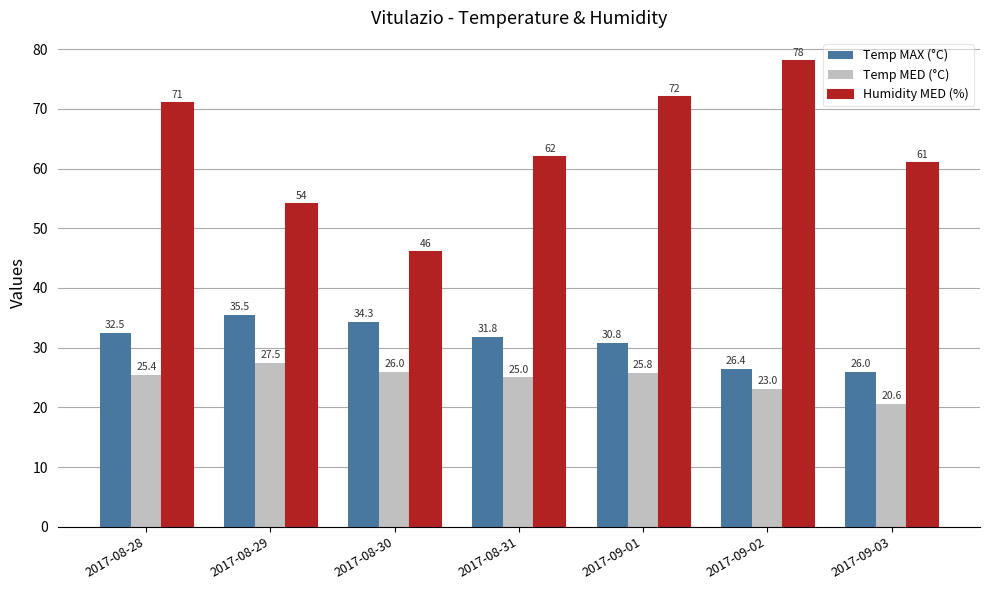

How many data points in Temp MAX (°C) are less than 31?

3